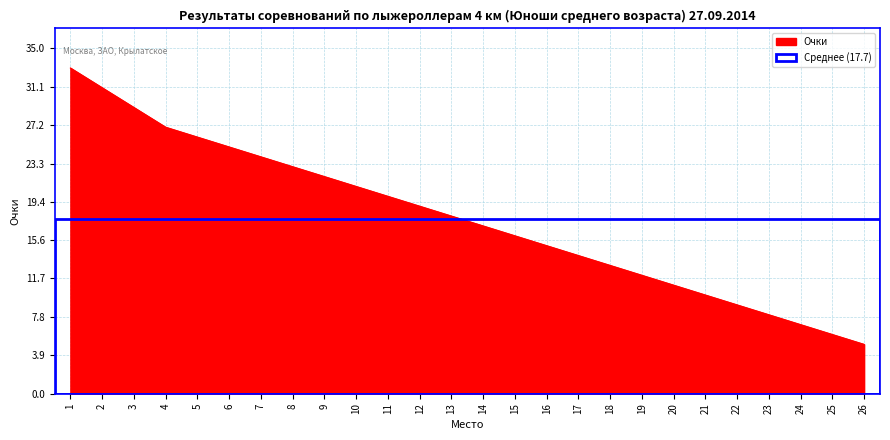

Which label corresponds to the largest value in the chart?

1